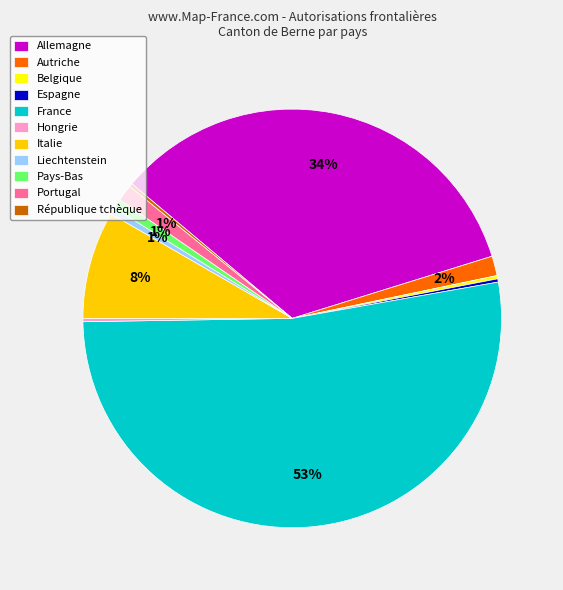

What is the largest slice in the pie chart?

France